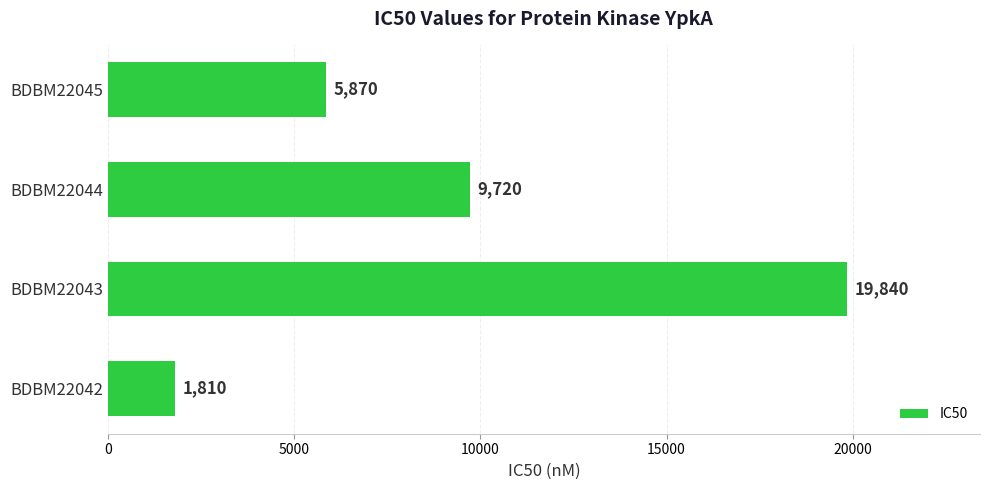

How many categories are shown in the chart?

4